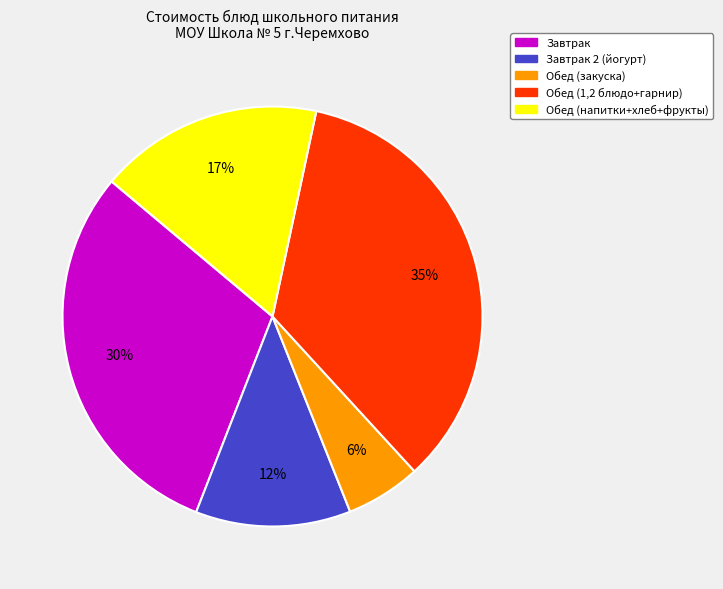

How many slices are in this pie chart?

5